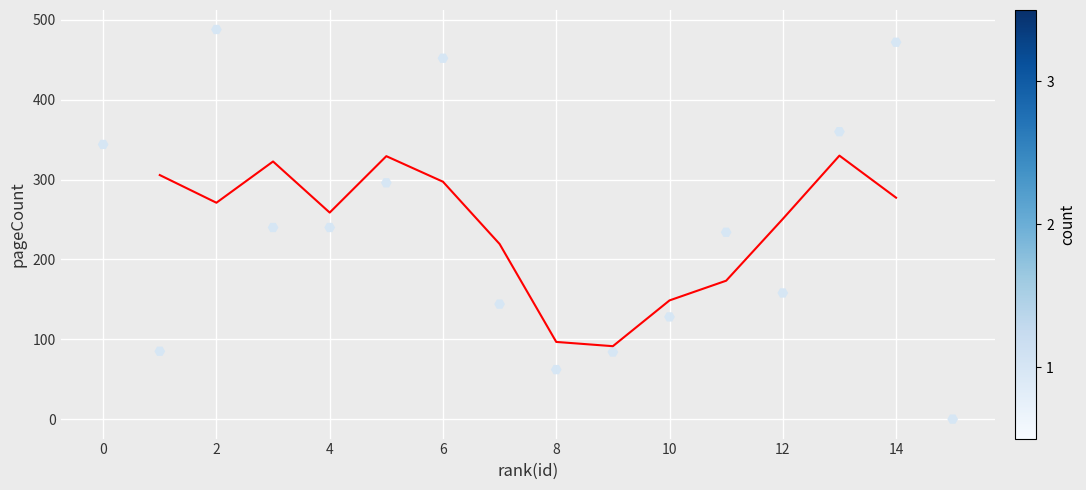

What is the range of X values (max minus min)?

15